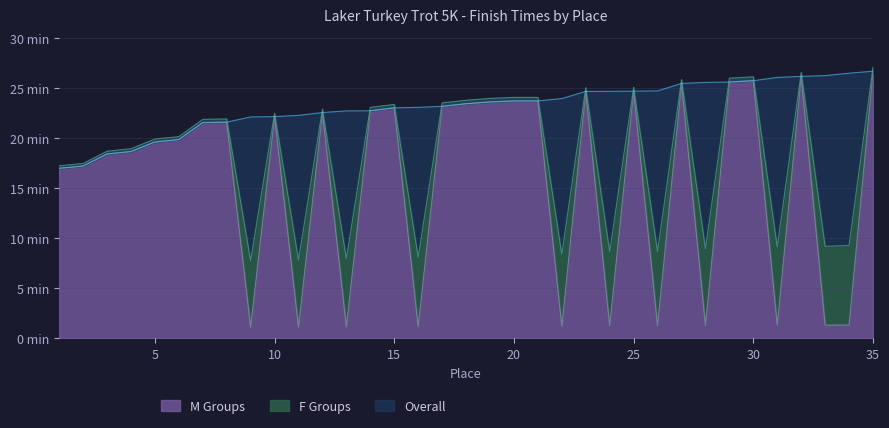

At which label does Overall reach its minimum?

1